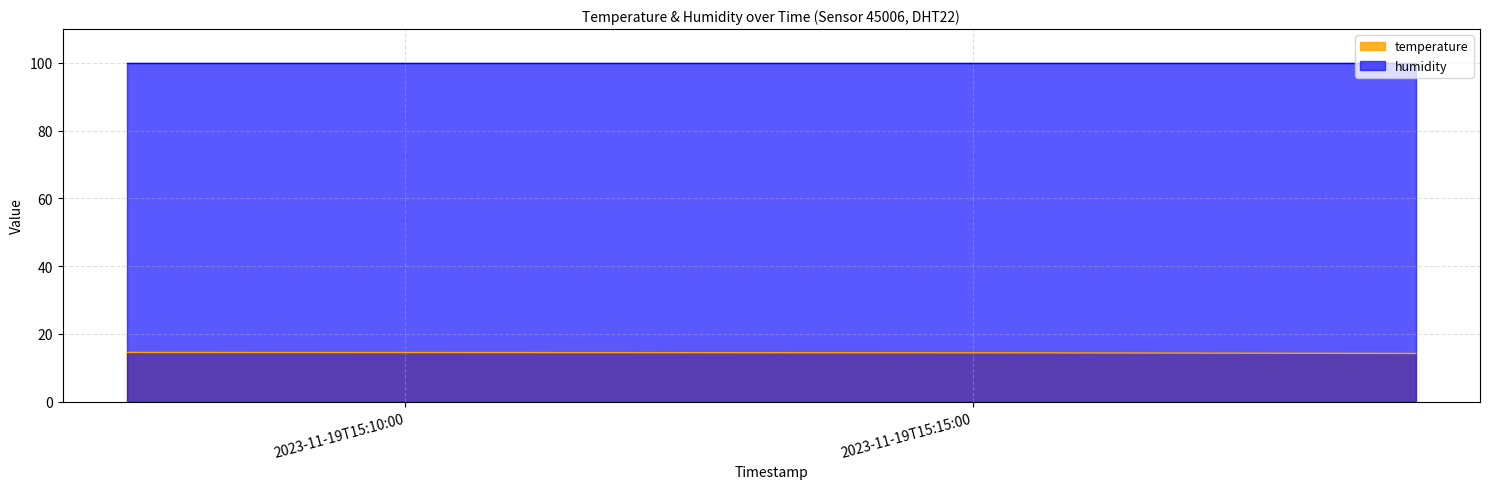

Rank the series by their average value, from highest to lowest.

humidity, temperature